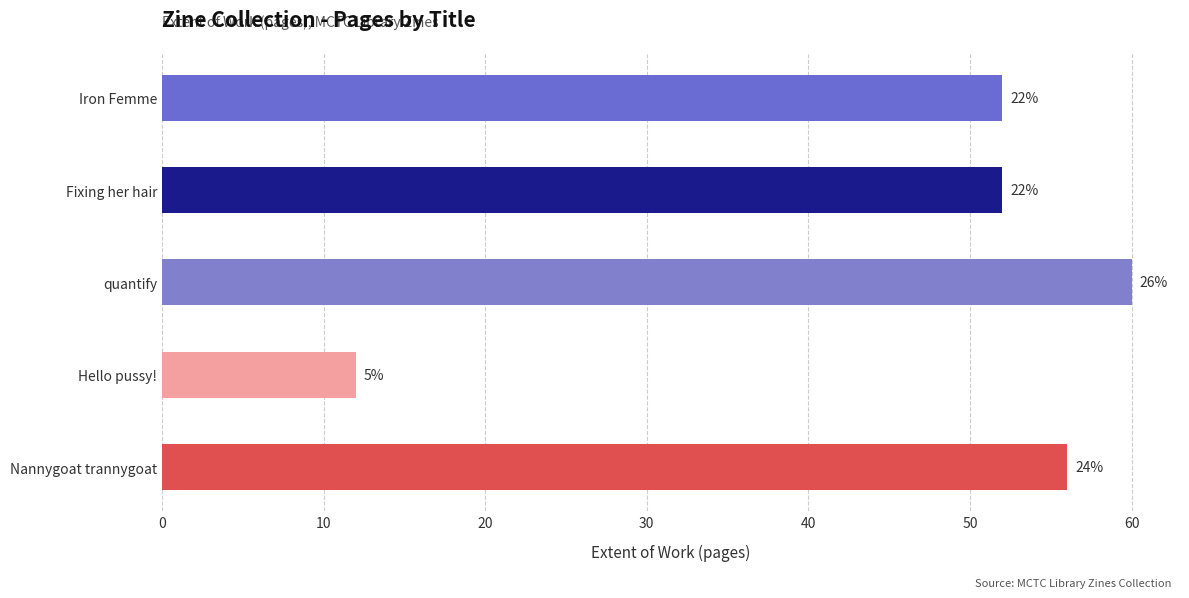

How many bars are there in total?

5